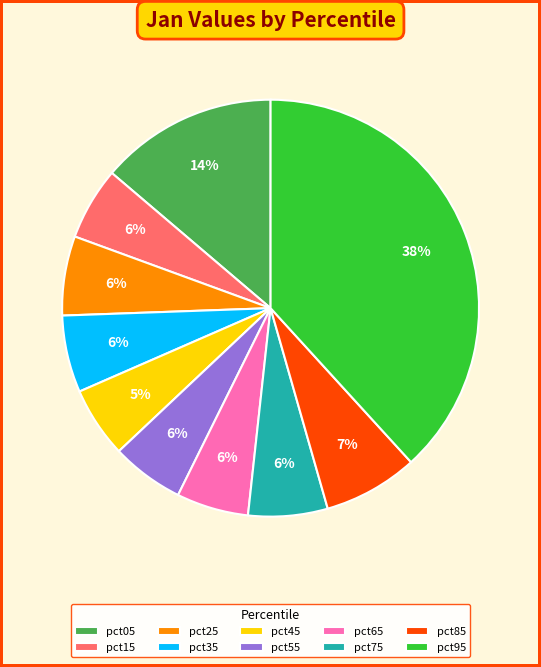

Count the number of slices in the pie.

10